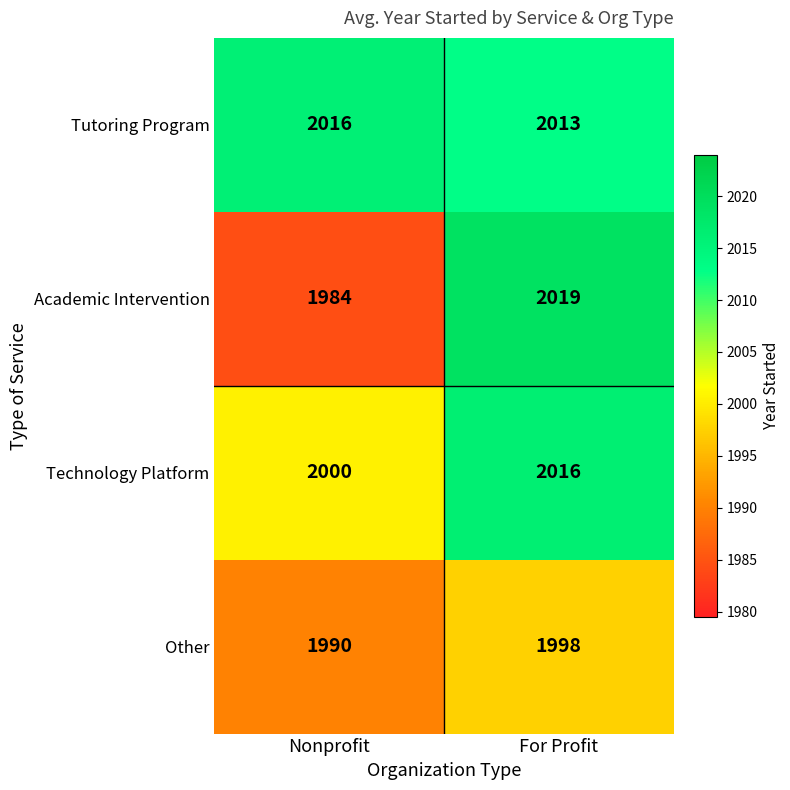

What is the smallest value displayed?

1984